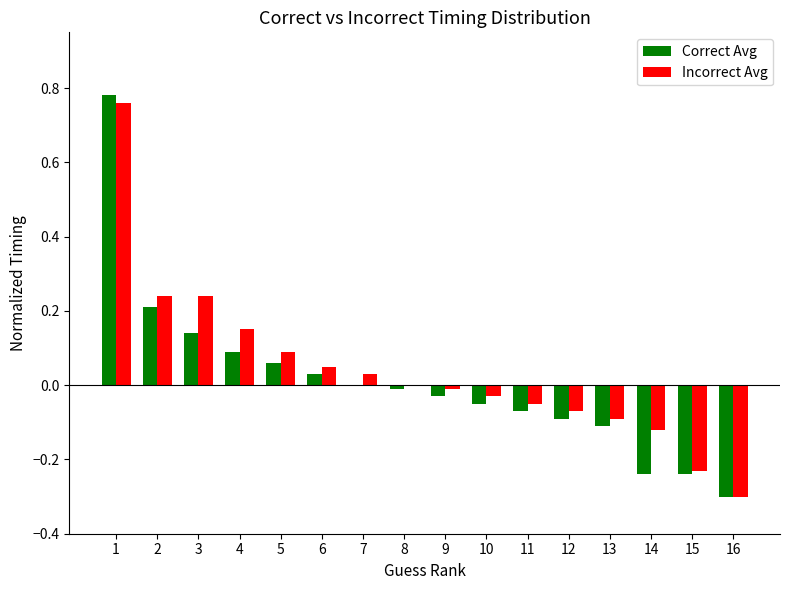

The value of Incorrect Avg at 10 is -0.0. True or false?

True